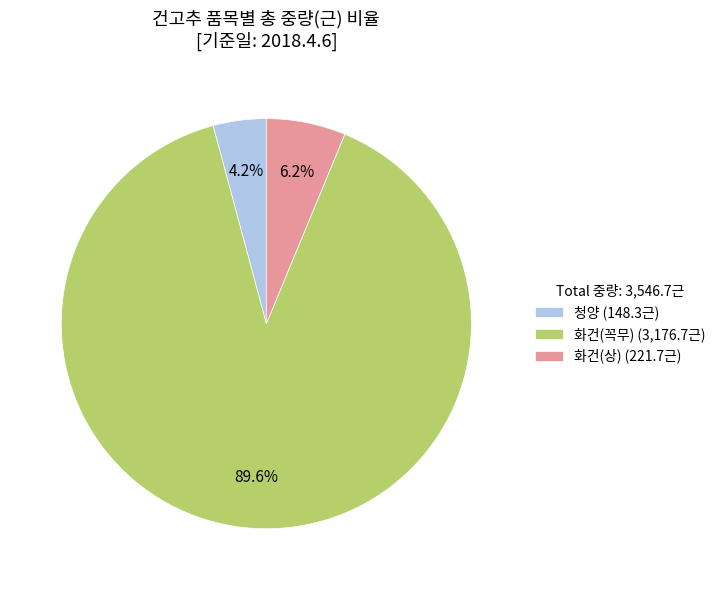

To the nearest percent, what is the combined percentage of 화건(상) and 화건(꼭무)?

96%